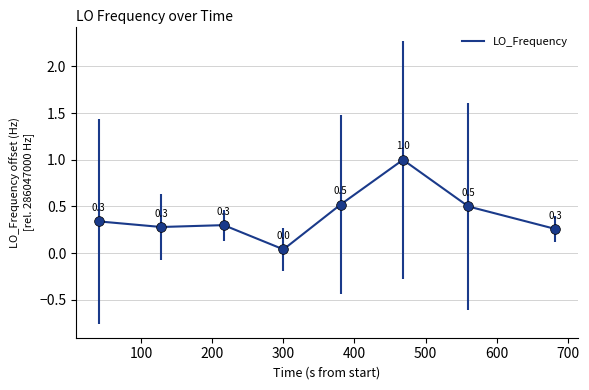

How many interior local peaks (higher than both neighbors) does the data have?

2